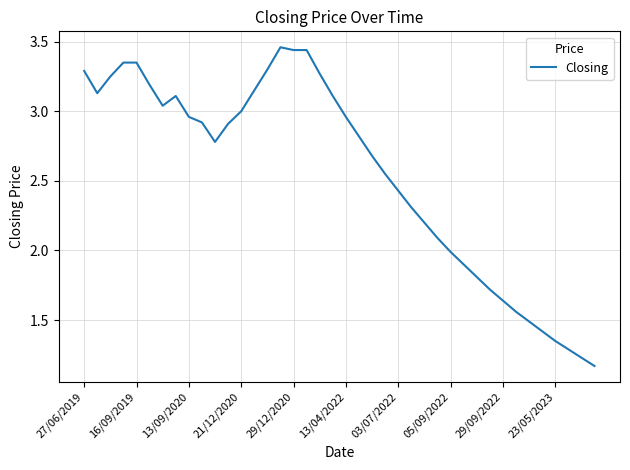

What is the difference between the maximum and minimum values?

2.3